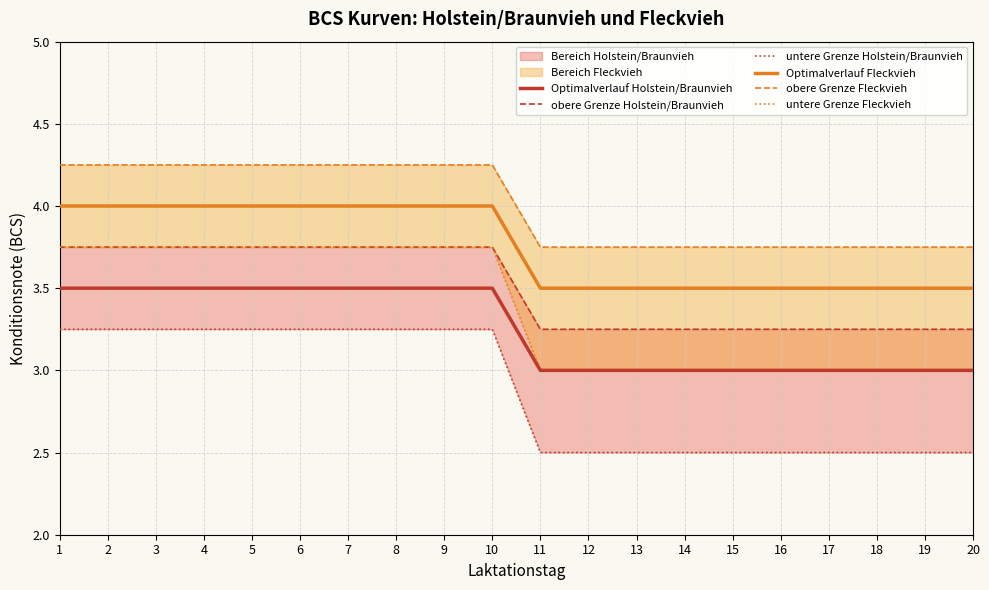

True or false: untere Grenze Fleckvieh and obere Grenze Fleckvieh cross at least once.

False